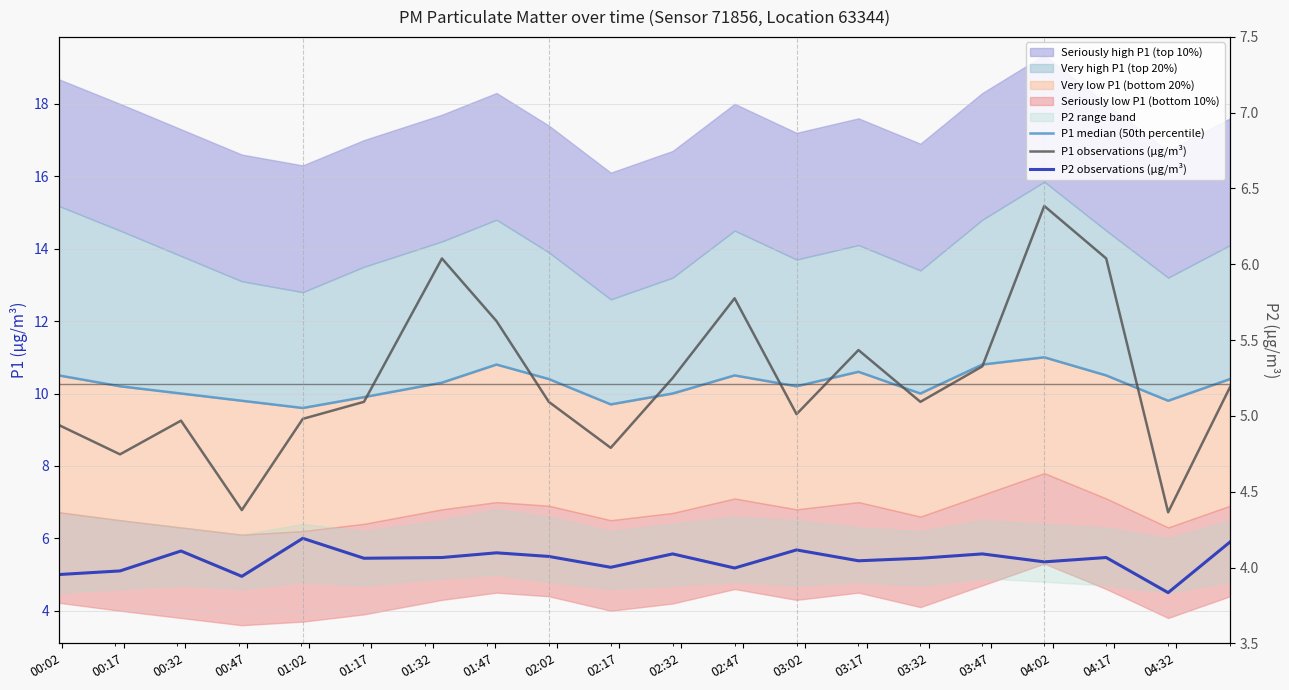

Where do P1 observations (µg/m³) and P1 median (50th percentile) first cross each other?

01:17 and 01:32